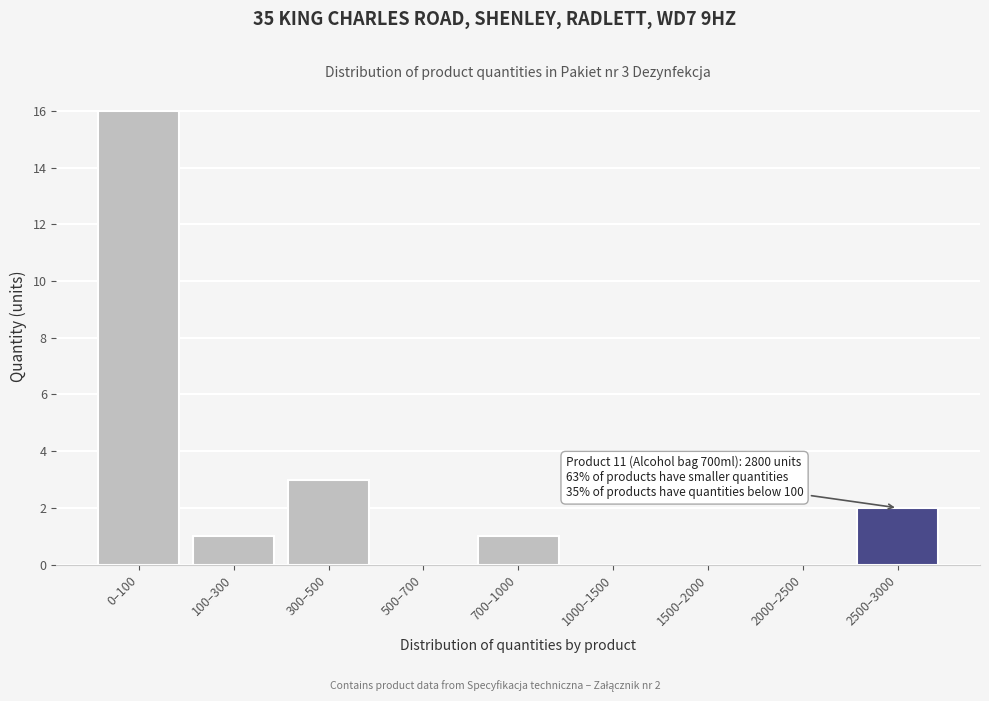

Reading left to right, transcribe all the data shown in this chart.

0–100=16	100–300=1	300–500=3	500–700=0	700–1000=1	1000–1500=0	1500–2000=0	2000–2500=0	2500–3000=2